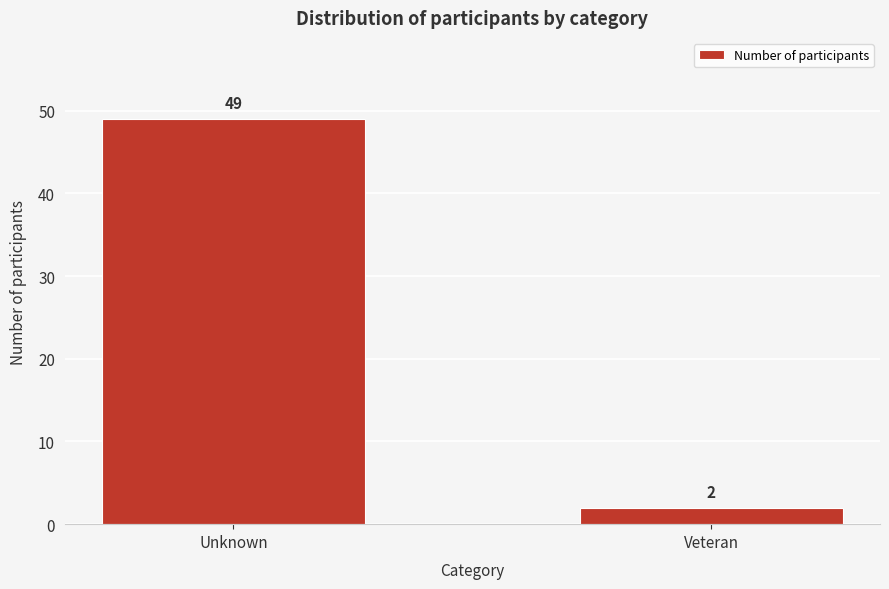

Reading left to right, transcribe all the data shown in this chart.

Unknown=49	Veteran=2